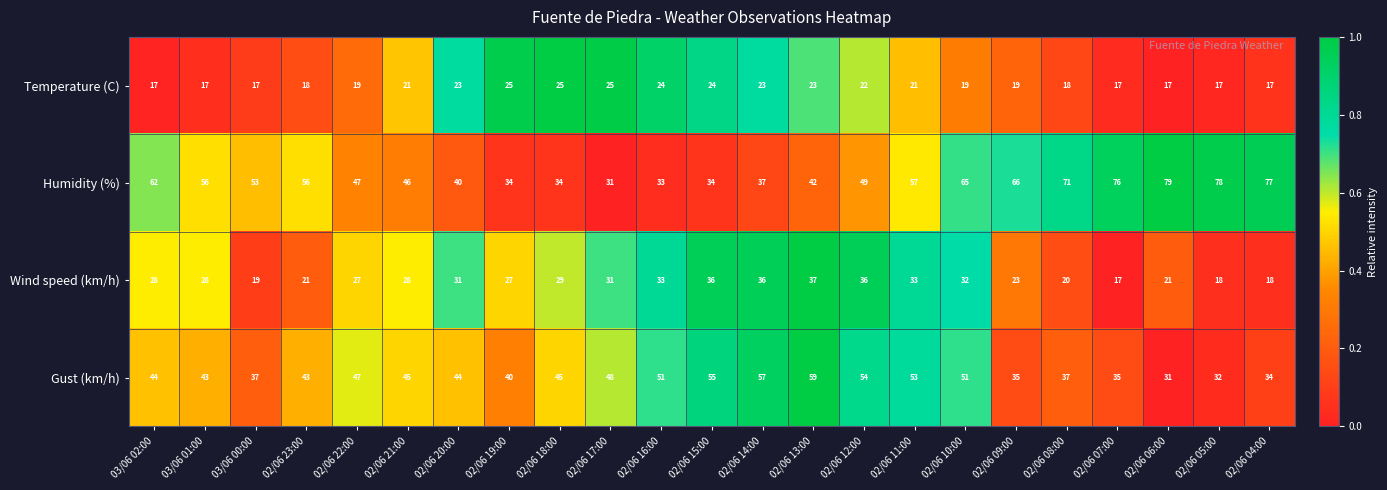

What is the difference between the second highest and minimum values in the Temperature (C) series?

8